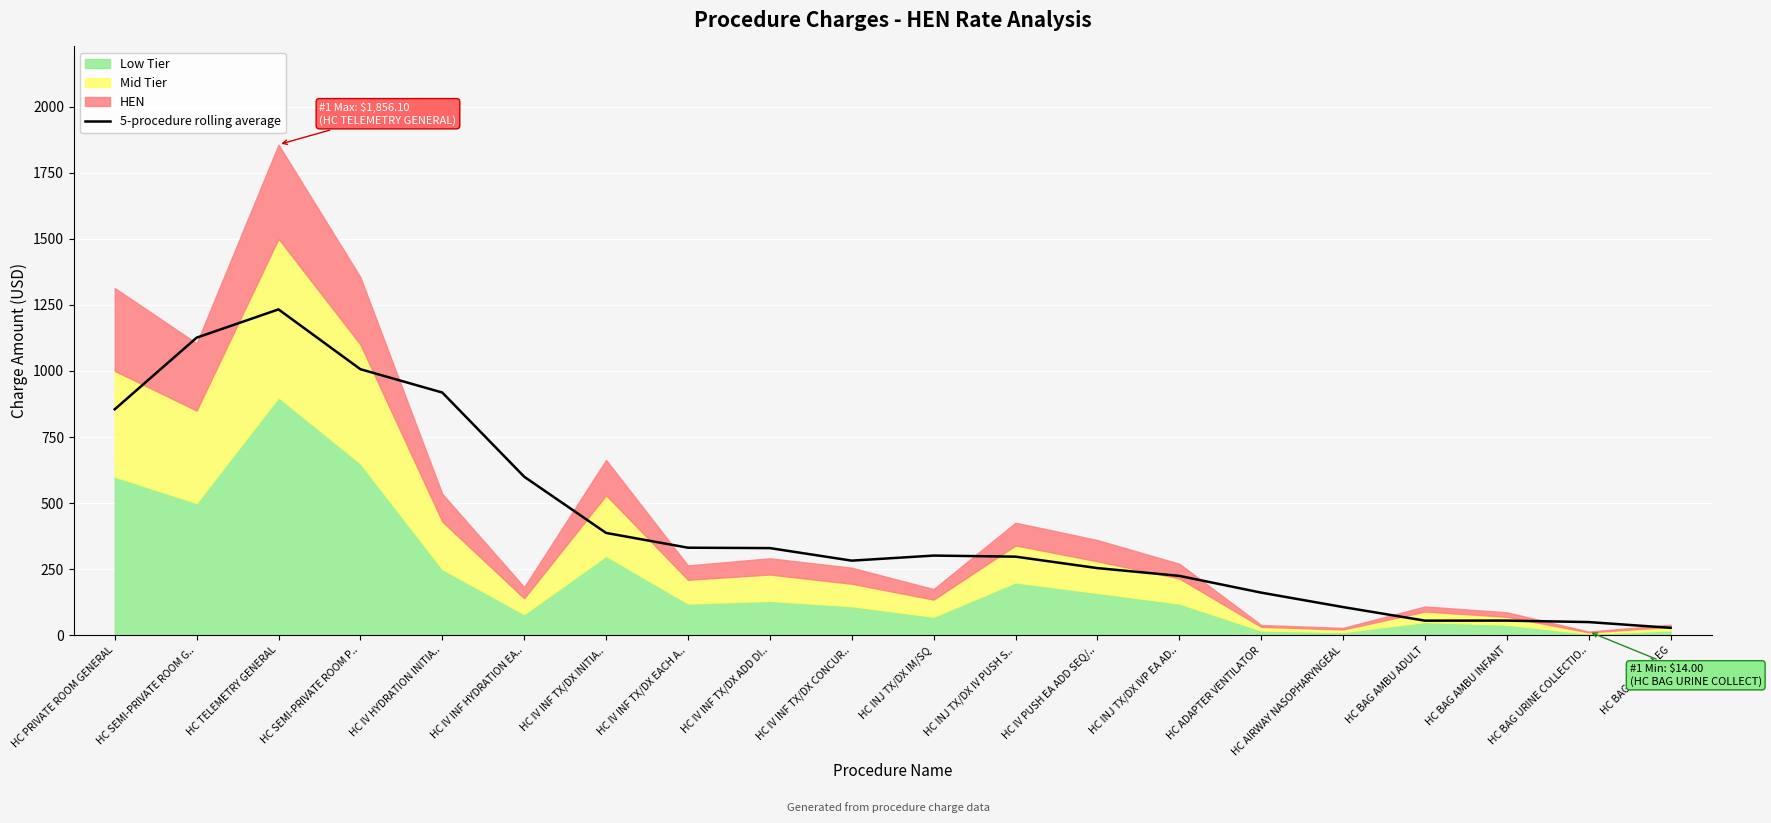

What is the difference between the maximum and minimum values?

1204.5